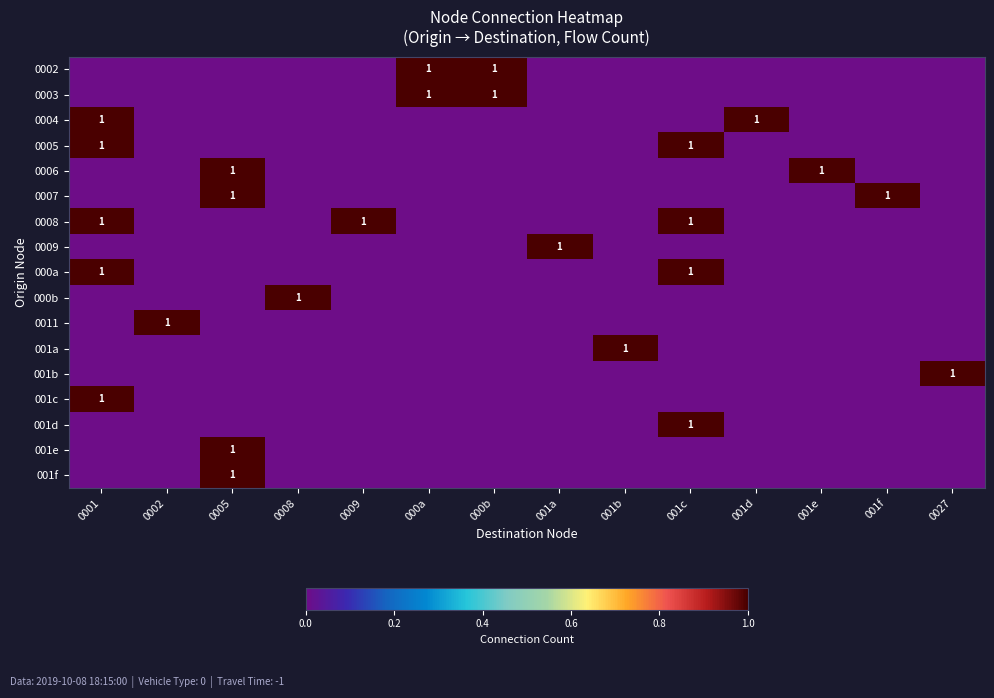

What is the difference between the highest and lowest values at 0005?

1